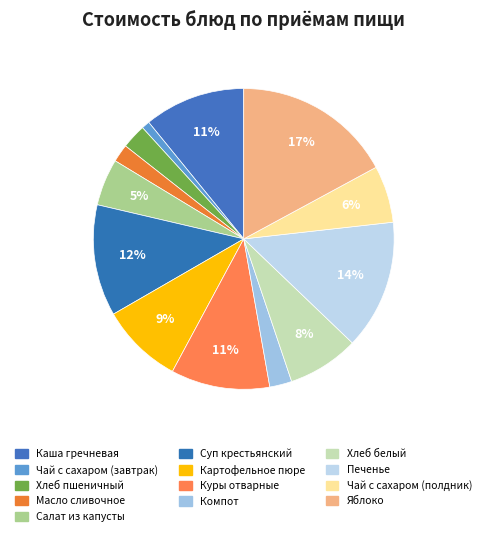

Approximately how many times larger is the value at Печенье compared to Куры отварные?

1.3